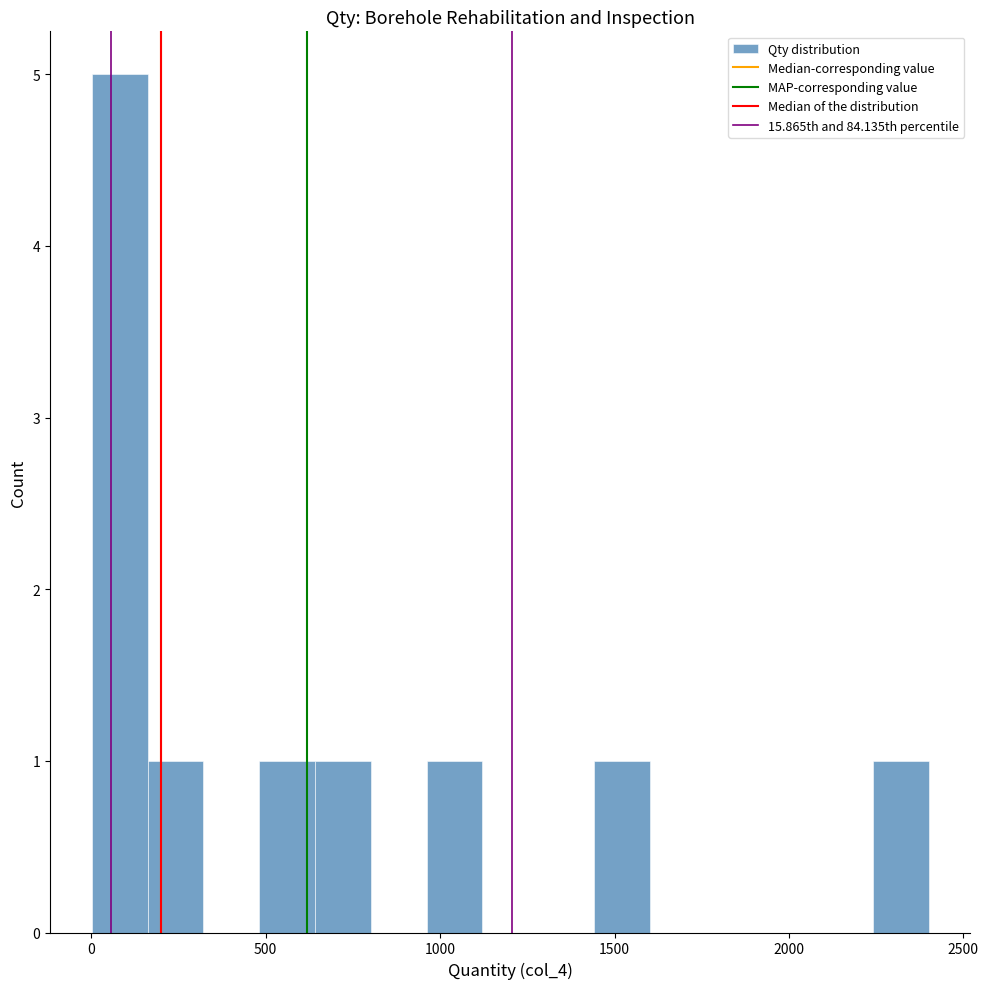

Read against the x-axis, roughly where is the centre of the tallest bar?

100